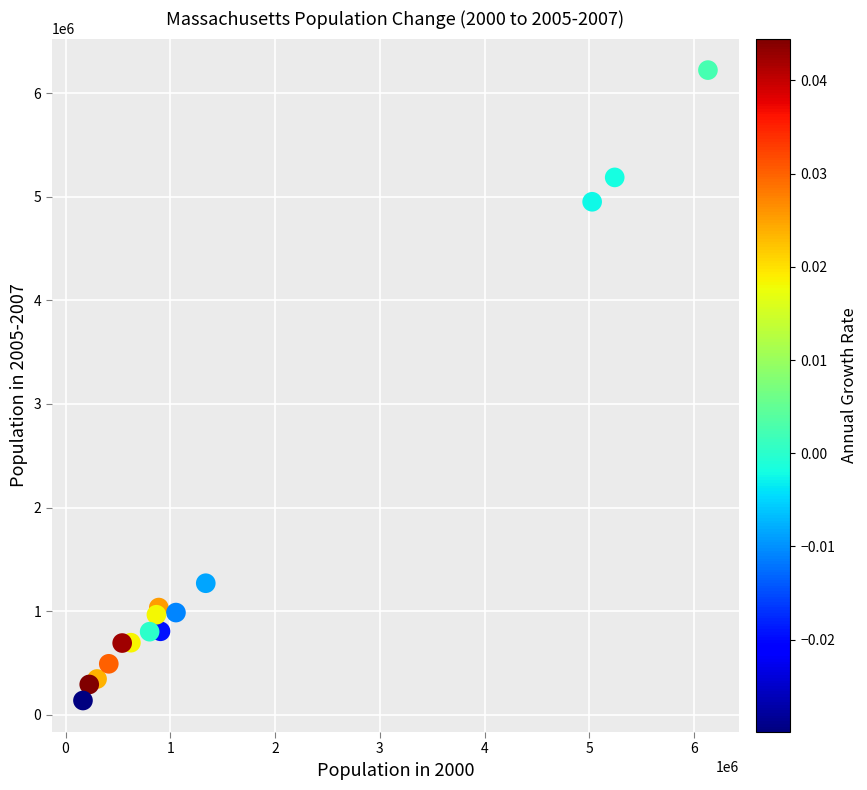

What Y value in the scatter plot is closest to 3180173?

4951238